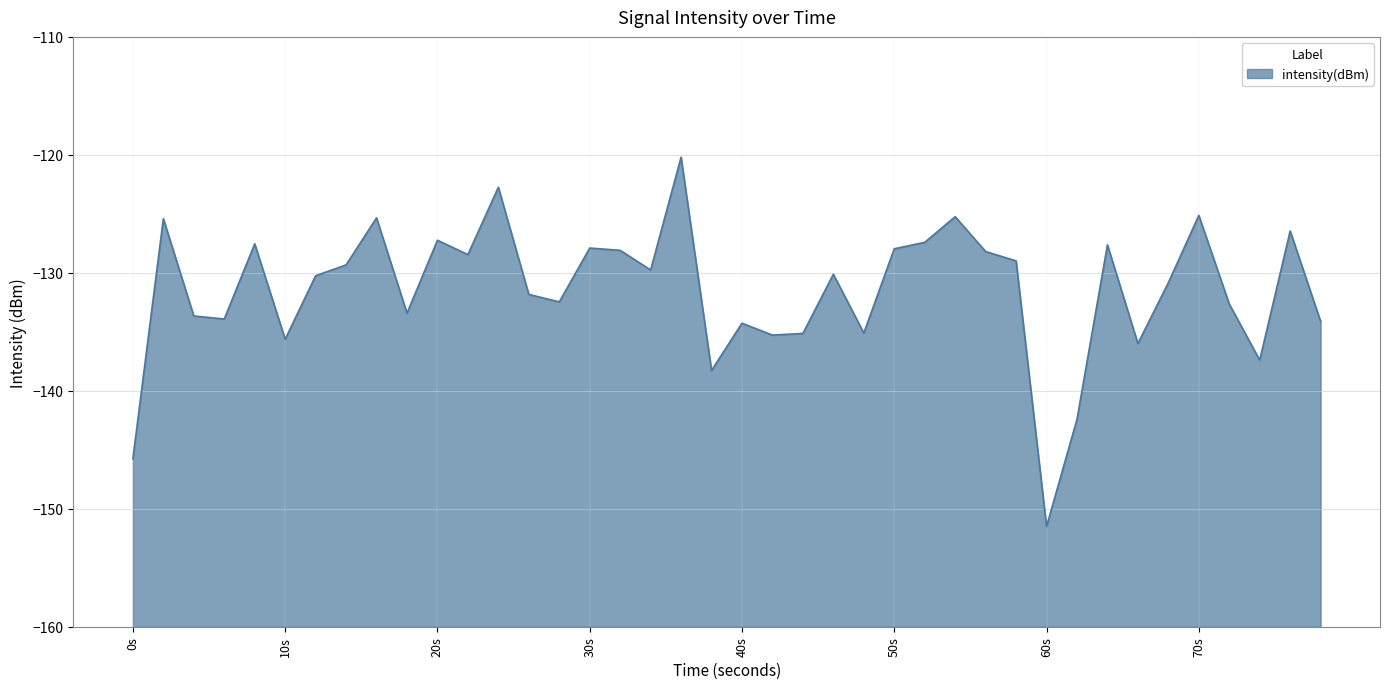

How many interior local valleys (lower than both neighbors) does the data have?

12